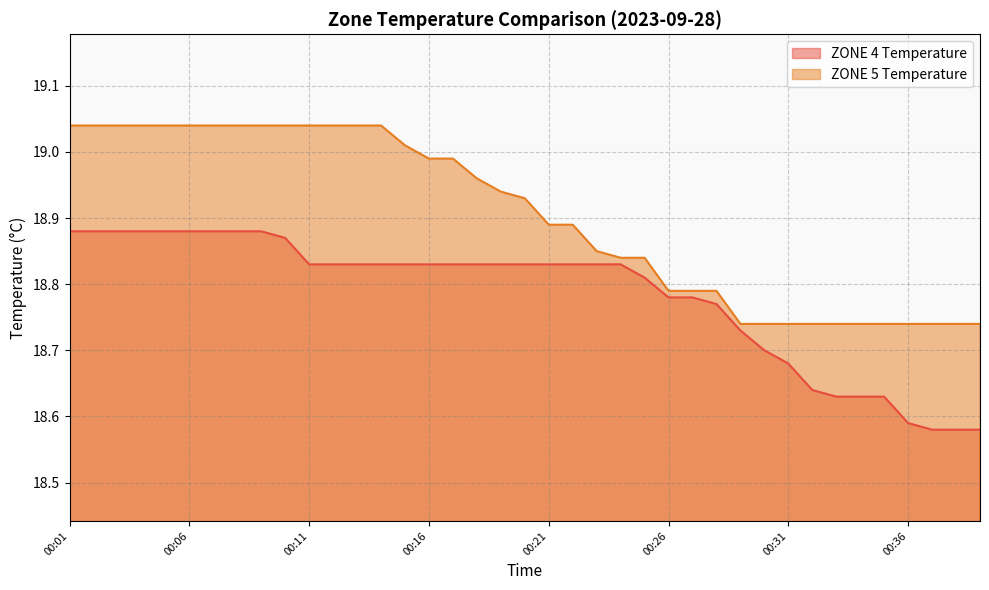

What is the value of the ZONE 4 Temperature point at the 28th from the left?

18.8